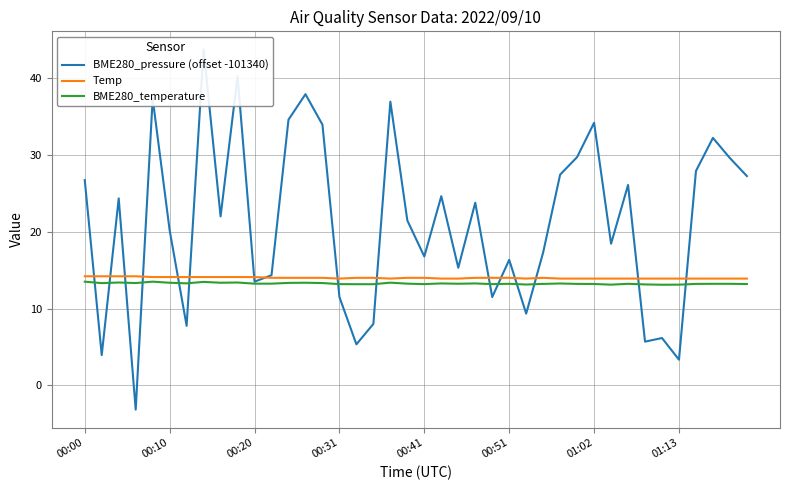

True or false: BME280_temperature and Temp cross at least once.

False